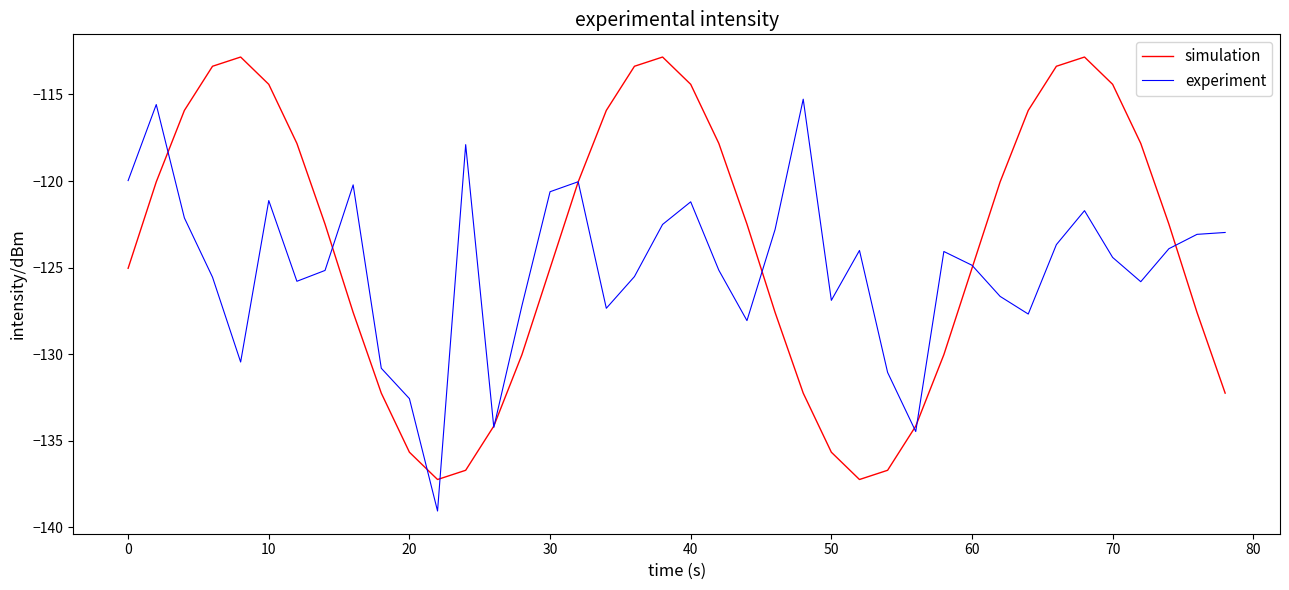

What is the smallest value displayed?

-139.1